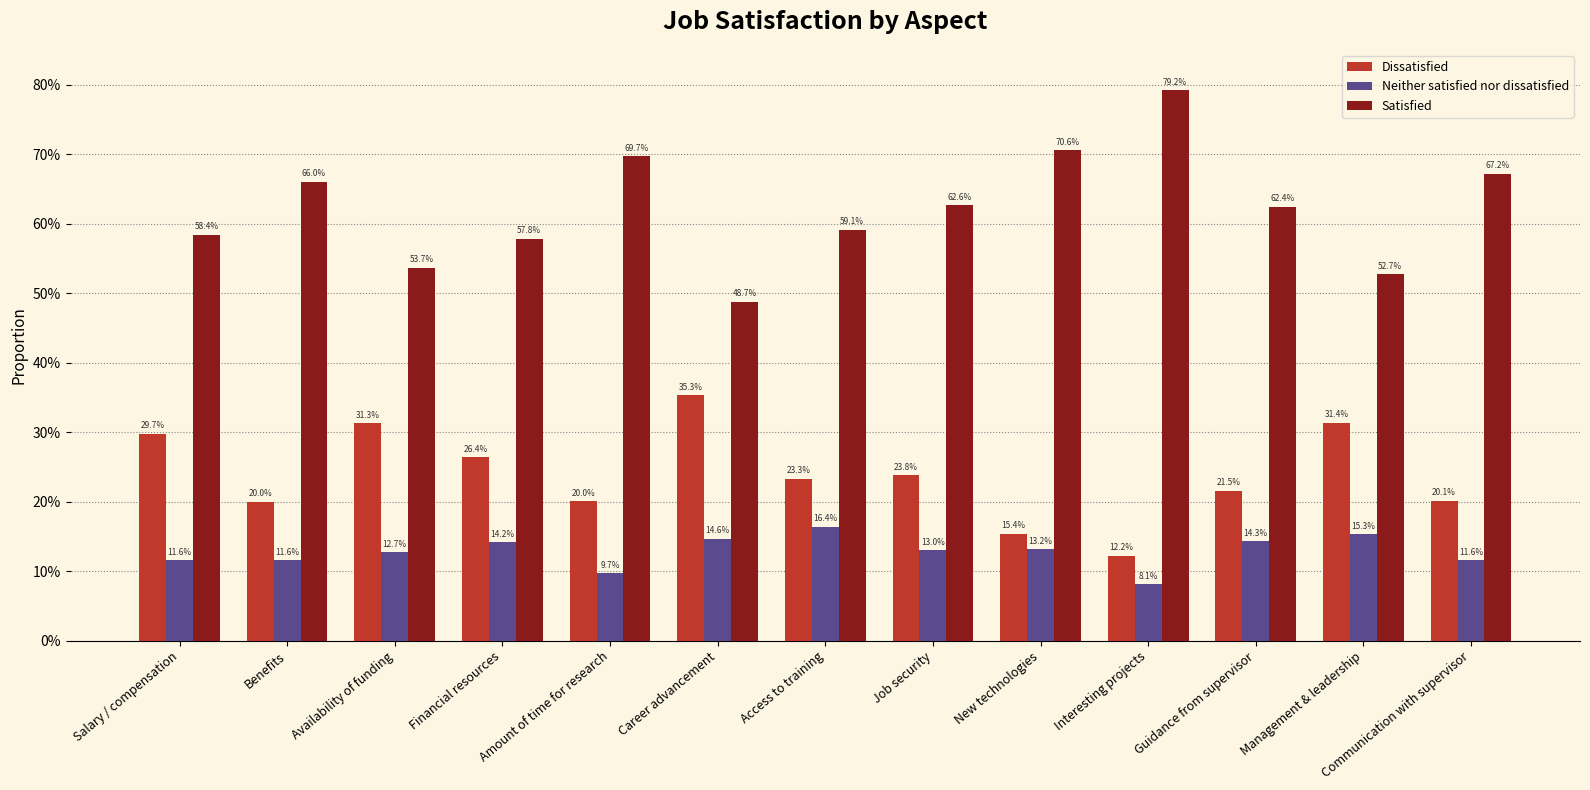

Is it true that Satisfied equals 0.8 at Interesting projects?

True